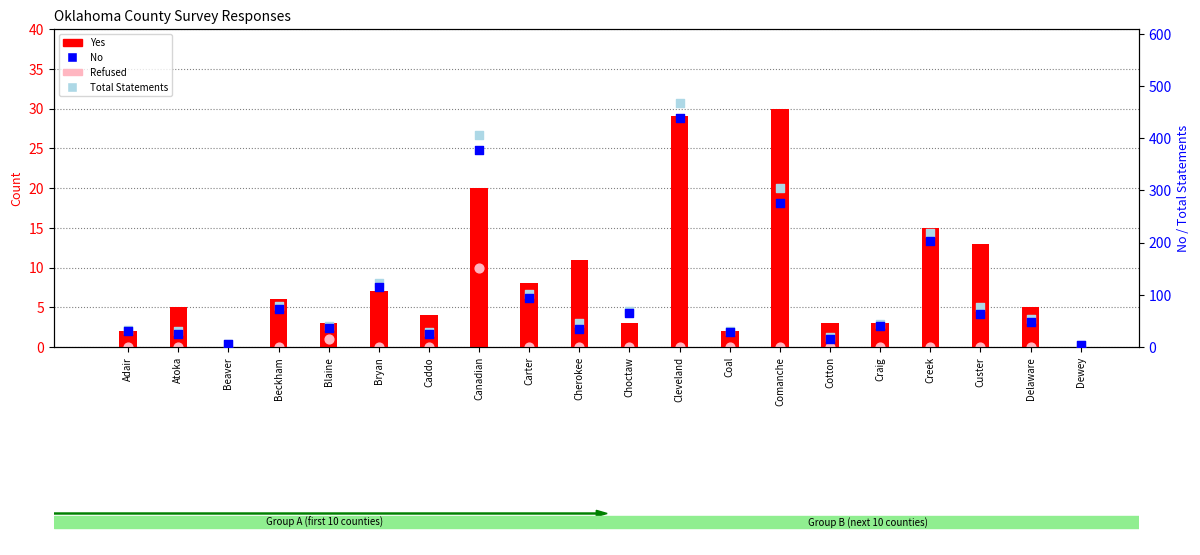

Which series has the largest total across all categories?

Total Statements (rank absent)